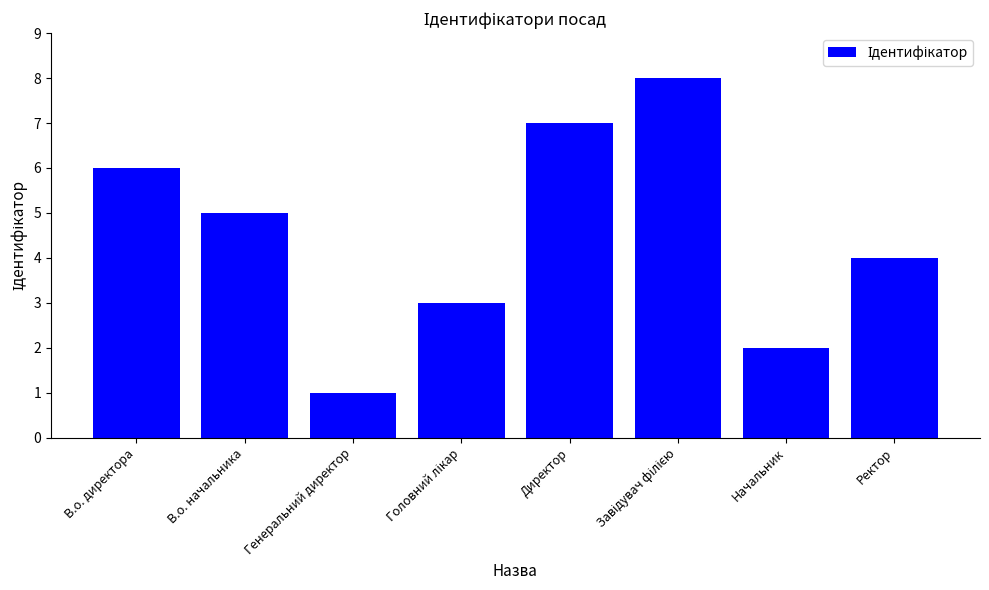

What is the maximum value shown in the chart?

8